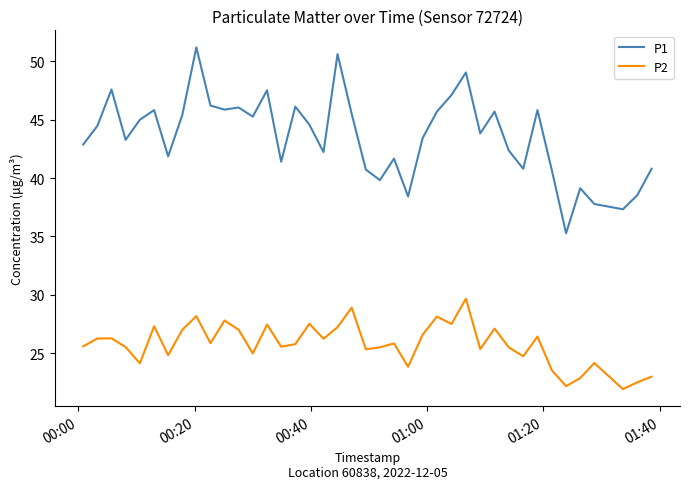

List the series in order of their peak value, highest first.

P1, P2